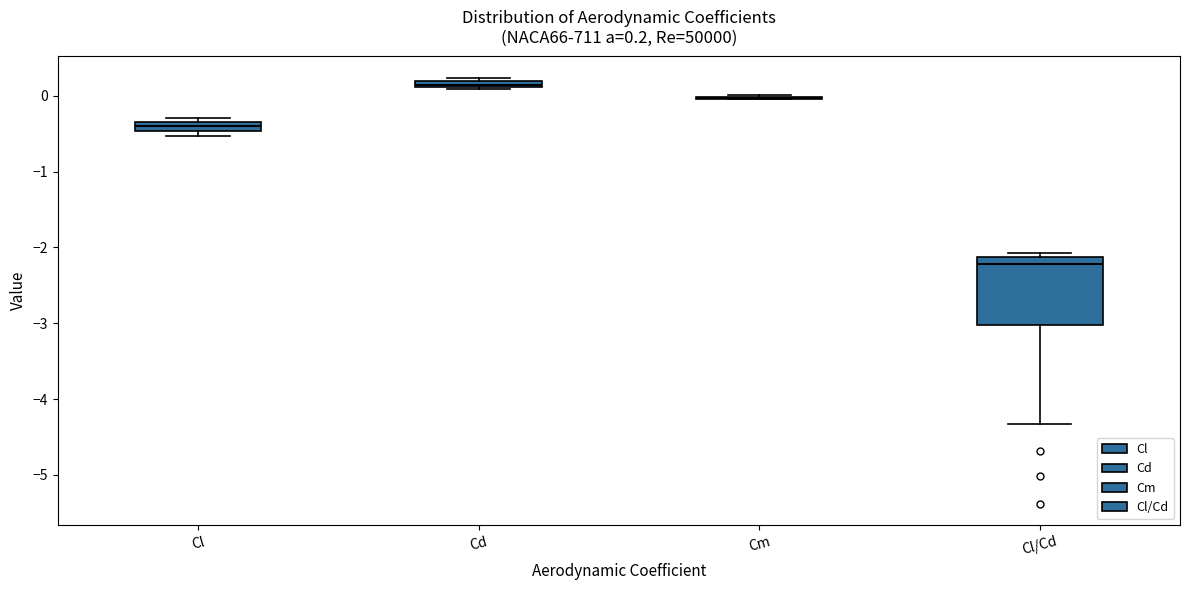

Which box is the tallest, from its lower edge to its upper edge?

Cl/Cd